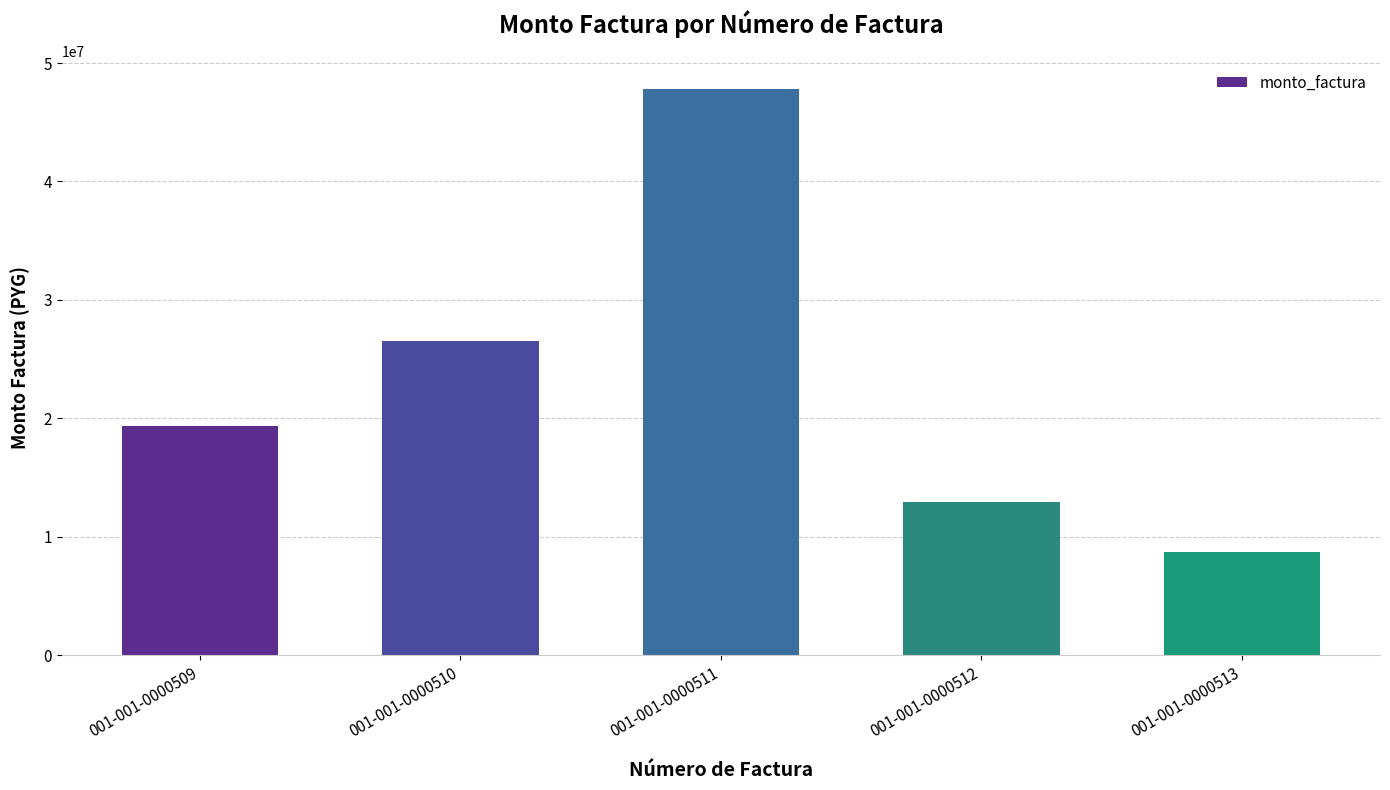

What is the difference between the values at 001-001-0000513 and 001-001-0000509?

10624800